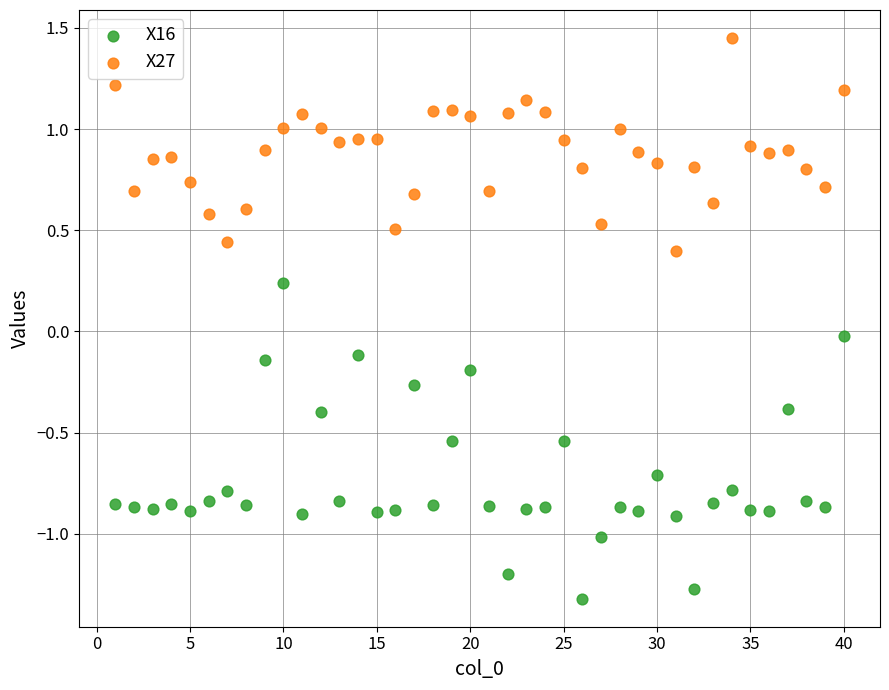

Which series contains the lowest Y value?

X16